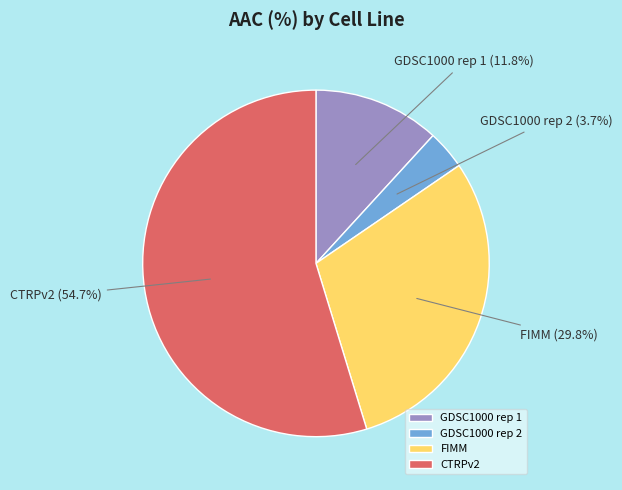

How many segments does this pie chart have?

4